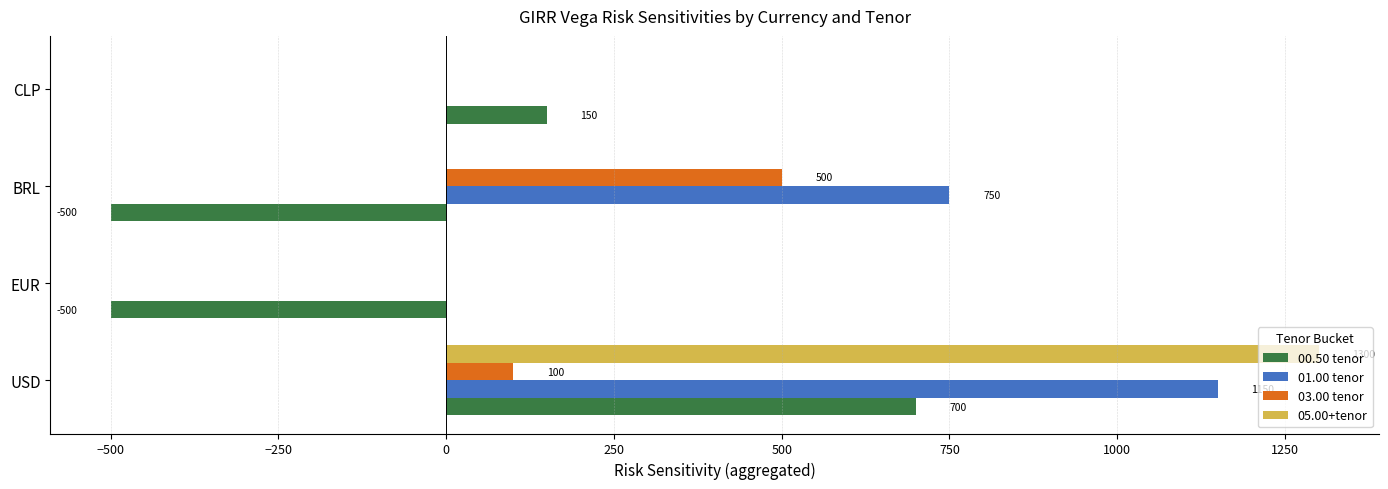

Which category has the highest value in the 05.00+tenor series?

USD